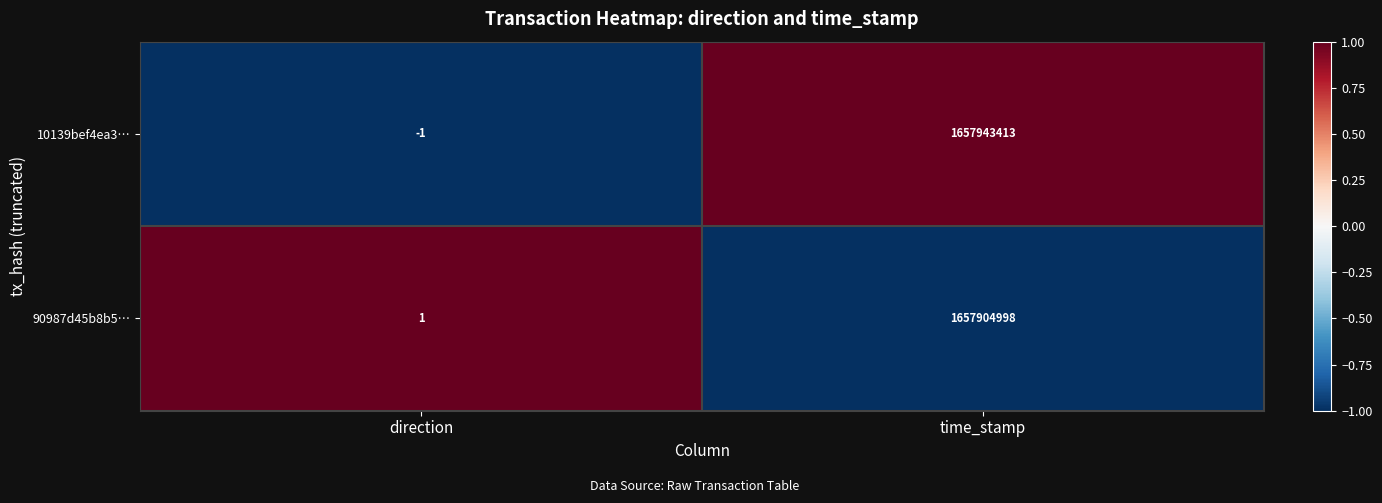

What is the greatest value displayed?

1657943413